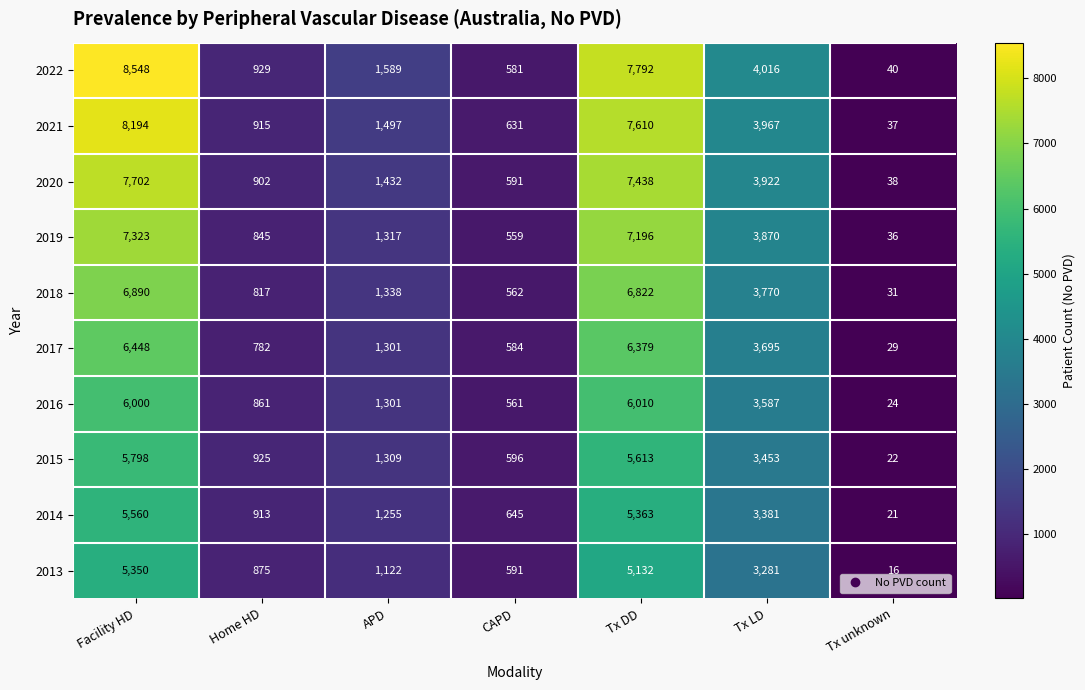

Read the 2017 value at CAPD, to the nearest 100.

600